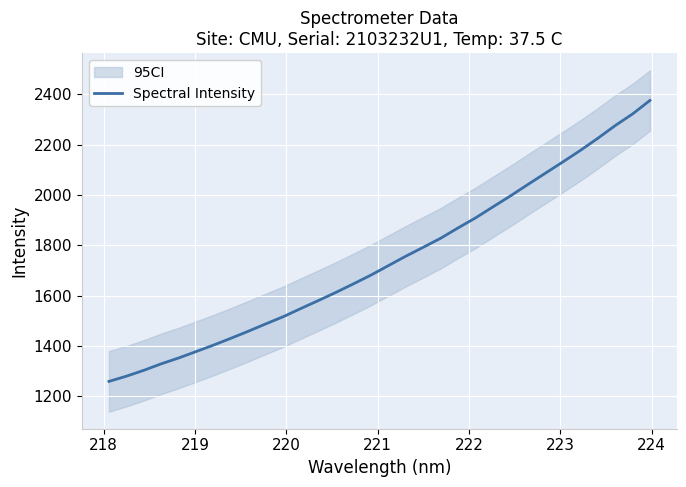

Reading left to right, extract all data points from this chart.

1259.8	1280.6	1303.9	1329.8	1353.1	1378.6	1404.3	1431.6	1459.6	1488.8	1517.3	1549.6	1581.1	1613.3	1647.1	1681.7	1719.3	1756.8	1792.2	1828.2	1869.3	1909.0	1952.9	1996.2	2041.5	2086.2	2130.9	2176.3	2224.5	2275.0	2321.3	2375.1